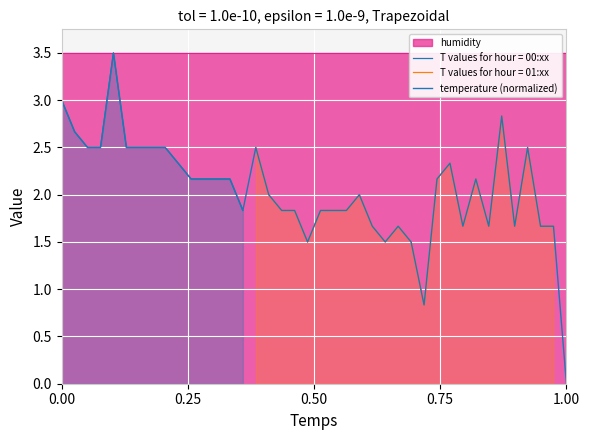

Reading left to right, what are all the values shown in this chart?

3.0	2.7	2.5	2.5	3.5	2.5	2.5	2.5	2.5	2.3	2.2	2.2	2.2	2.2	1.8	2.5	2.0	1.8	1.8	1.5	1.8	1.8	1.8	2.0	1.7	1.5	1.7	1.5	0.8	2.2	2.3	1.7	2.2	1.7	2.8	1.7	2.5	1.7	1.7	0.0